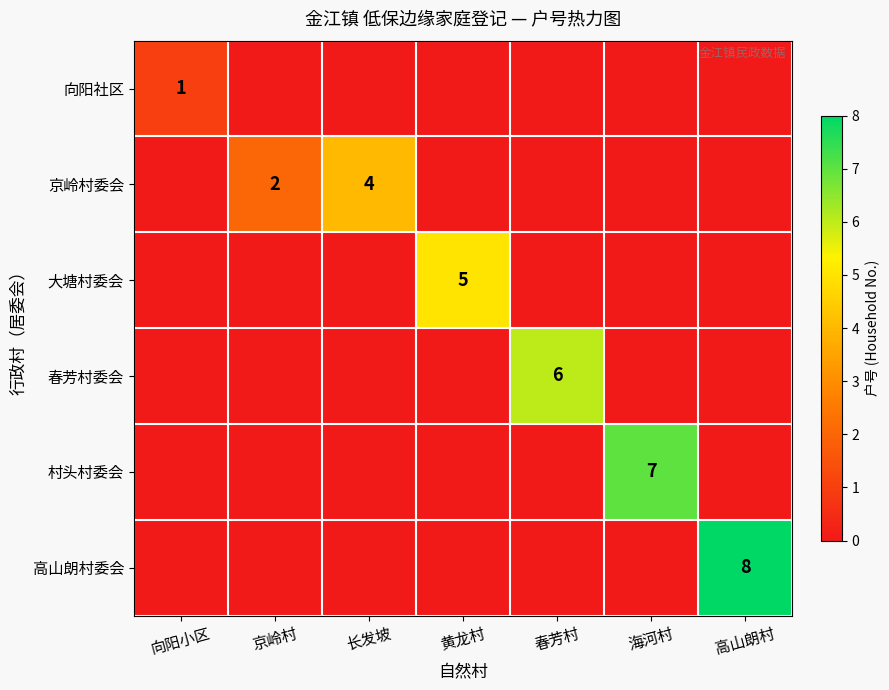

True or false: 春芳村委会 has a value of -3 at 京岭村.

False